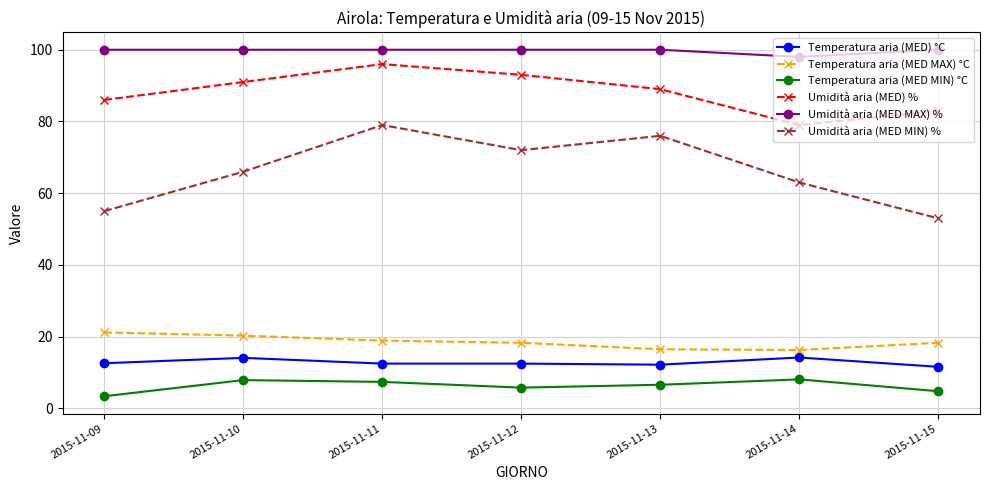

True or false: Umidità aria (MED) % and Temperatura aria (MED) °C intersect in this chart.

False